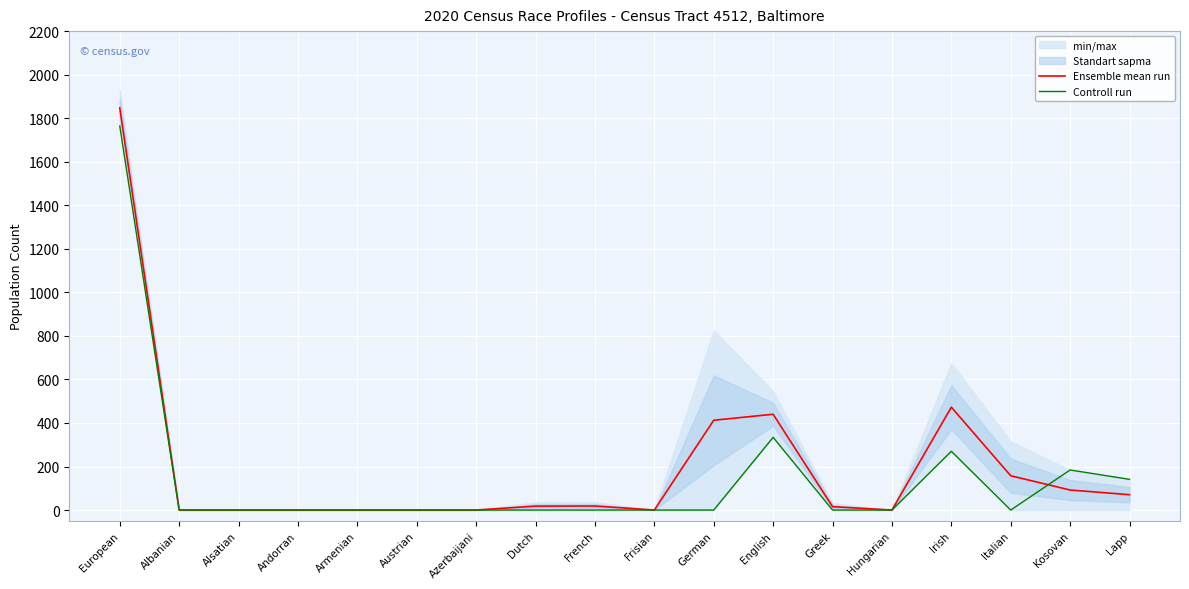

How many categories are shown in the chart?

18